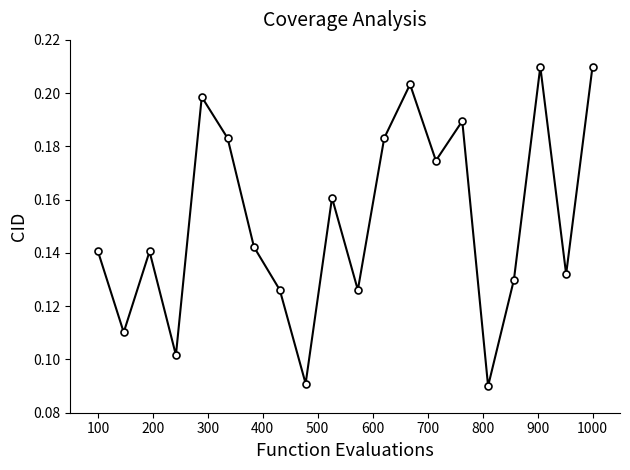

How many points are lower than both their immediate neighbors (excluding endpoints)?

7